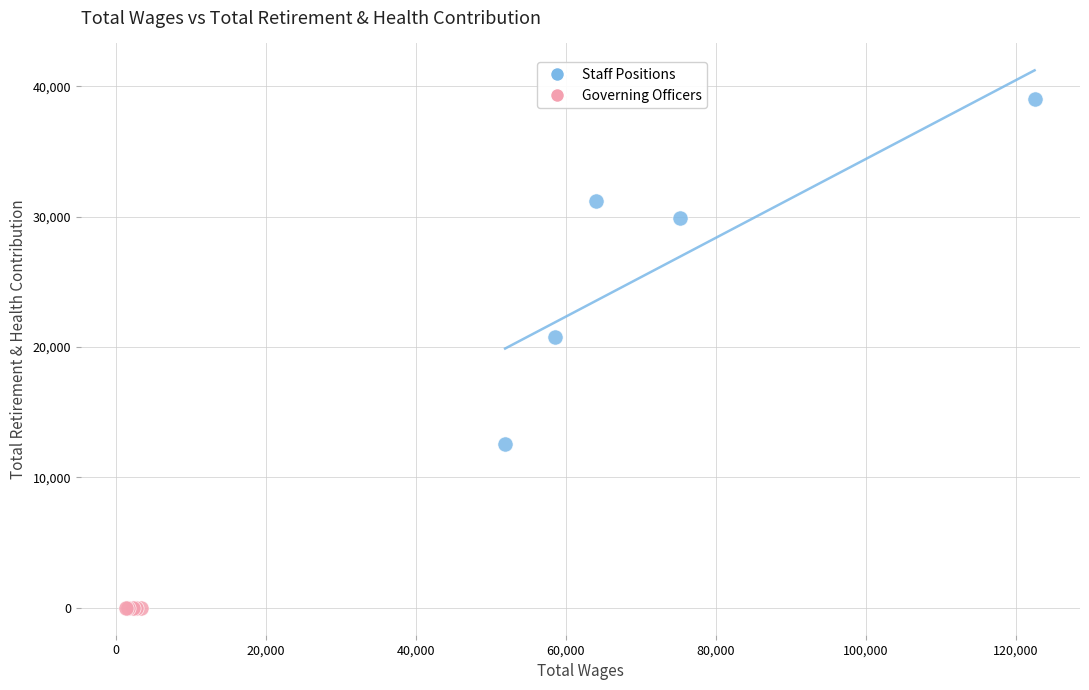

Which series contains the highest Y value?

Staff Positions